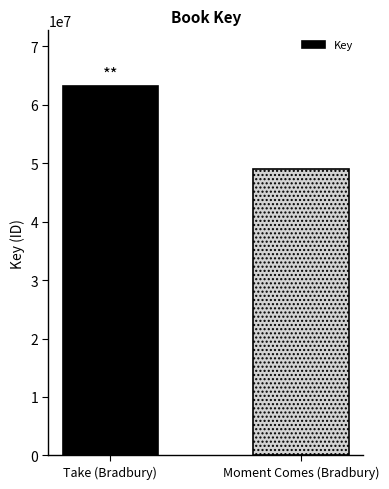

What is the label of the 2nd bar from the right?

Take (Bradbury)